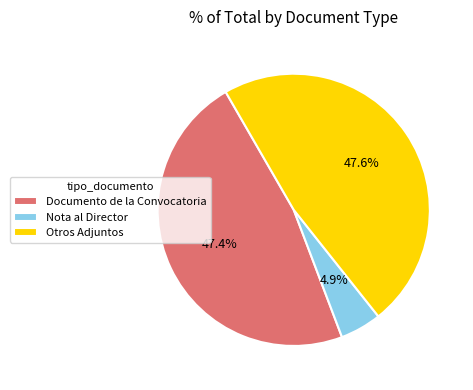

To the nearest percent, what portion does Nota al Director represent?

5%